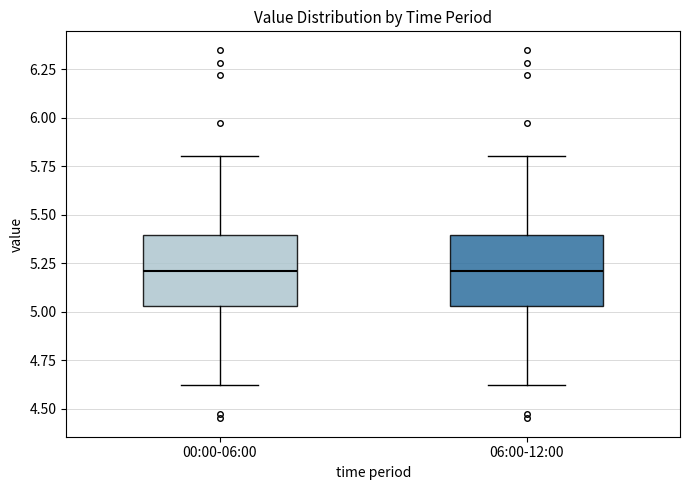

Reading left to right, transcribe this box plot: for each box, give where its median line is, the range the box spans, and where its two whiskers end, as read against the y-axis. The values are not printed on the chart, so give them approximately, as read against the axis.

00:00-06:00: median 5.20, box 5.05 to 5.40, whiskers 4.60 to 5.80
06:00-12:00: median 5.20, box 5.05 to 5.40, whiskers 4.60 to 5.80